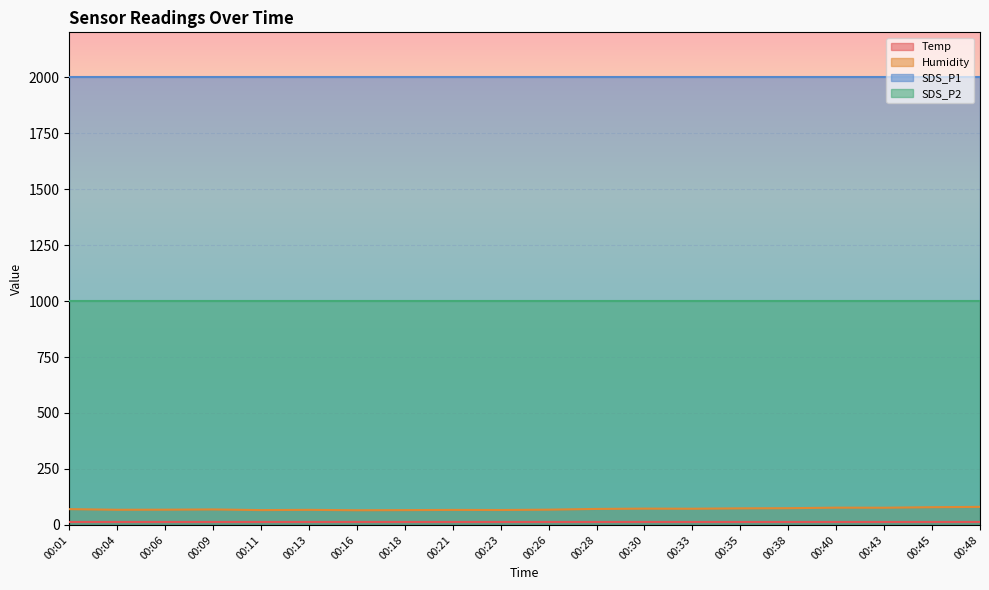

Does the chart display data point markers on the line(s)?

No